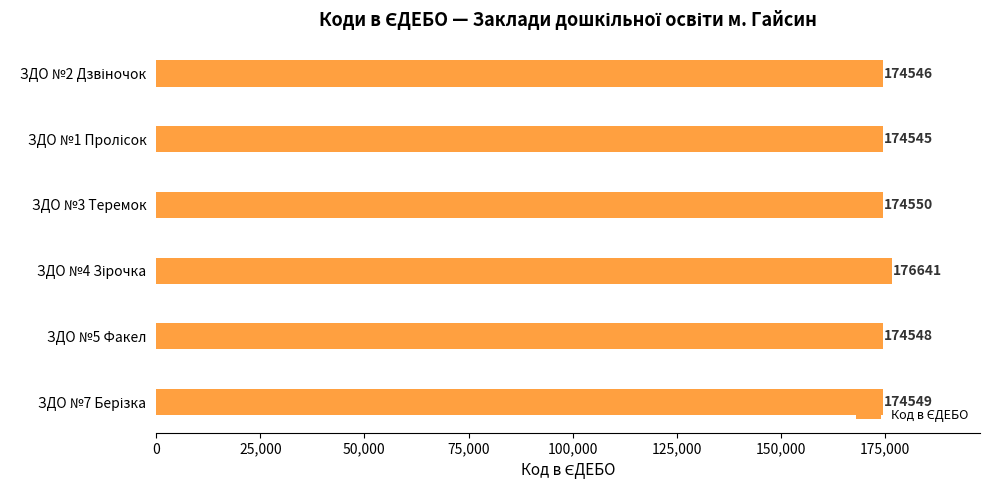

How many bars are there in total?

6